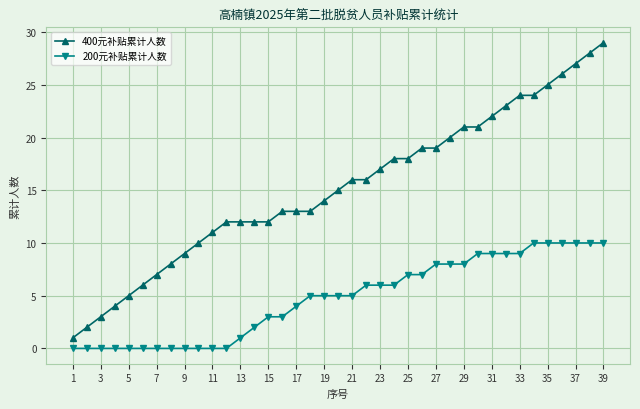

Reading right to left, extract all data points from this chart.

400元补贴累计人数: 29	28	27	26	25	24	24	23	22	21	21	20	19	19	18	18	17	16	16	15	14	13	13	13	12	12	12	12	11	10	9	8	7	6	5	4	3	2	1
200元补贴累计人数: 10	10	10	10	10	10	9	9	9	9	8	8	8	7	7	6	6	6	5	5	5	5	4	3	3	2	1	0	0	0	0	0	0	0	0	0	0	0	0